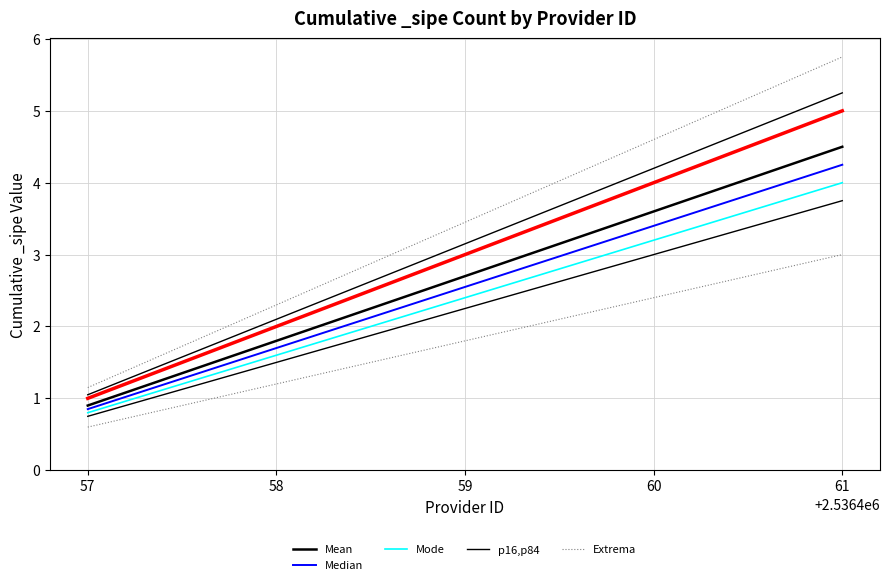

Which series has the largest total across all categories?

Extrema